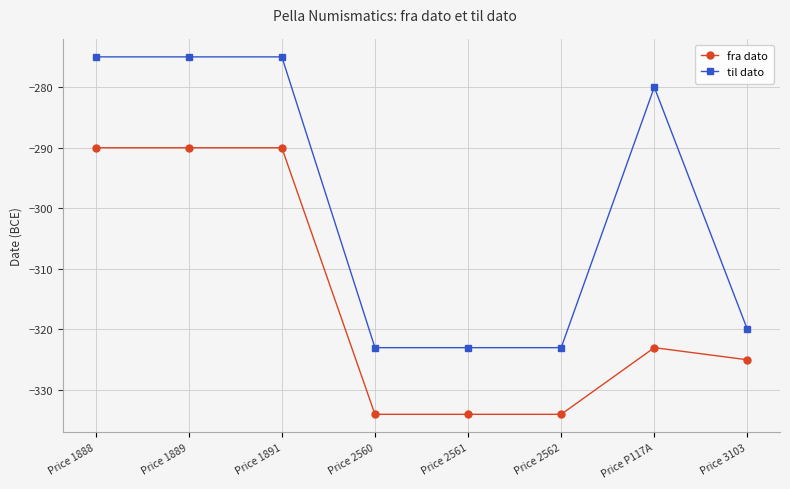

Where is fra dato nearest to the value -312?

Price P117A